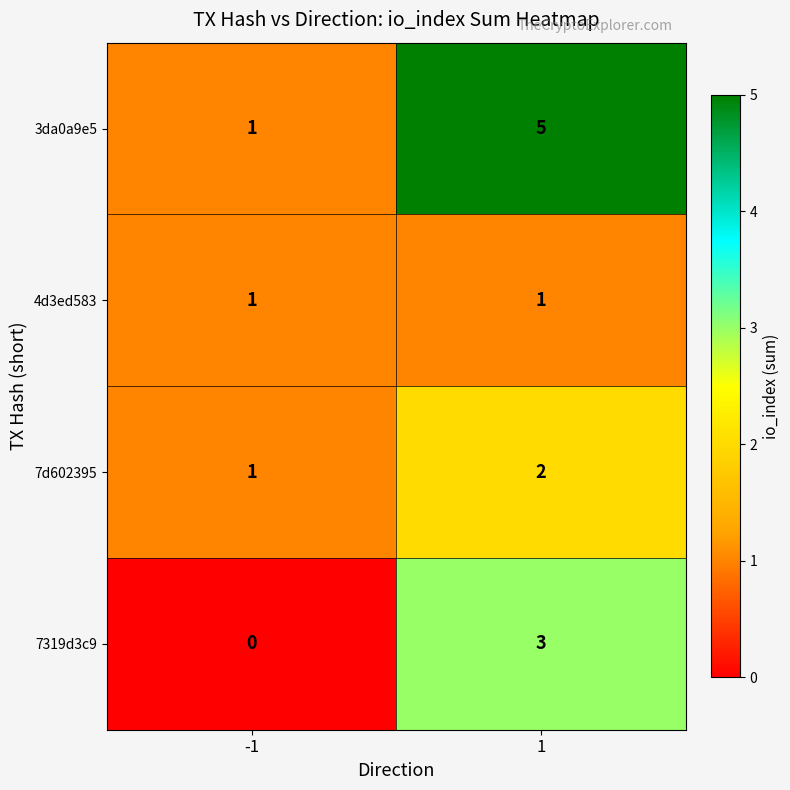

Is it true that 3da0a9e5 equals 5 at 1?

True